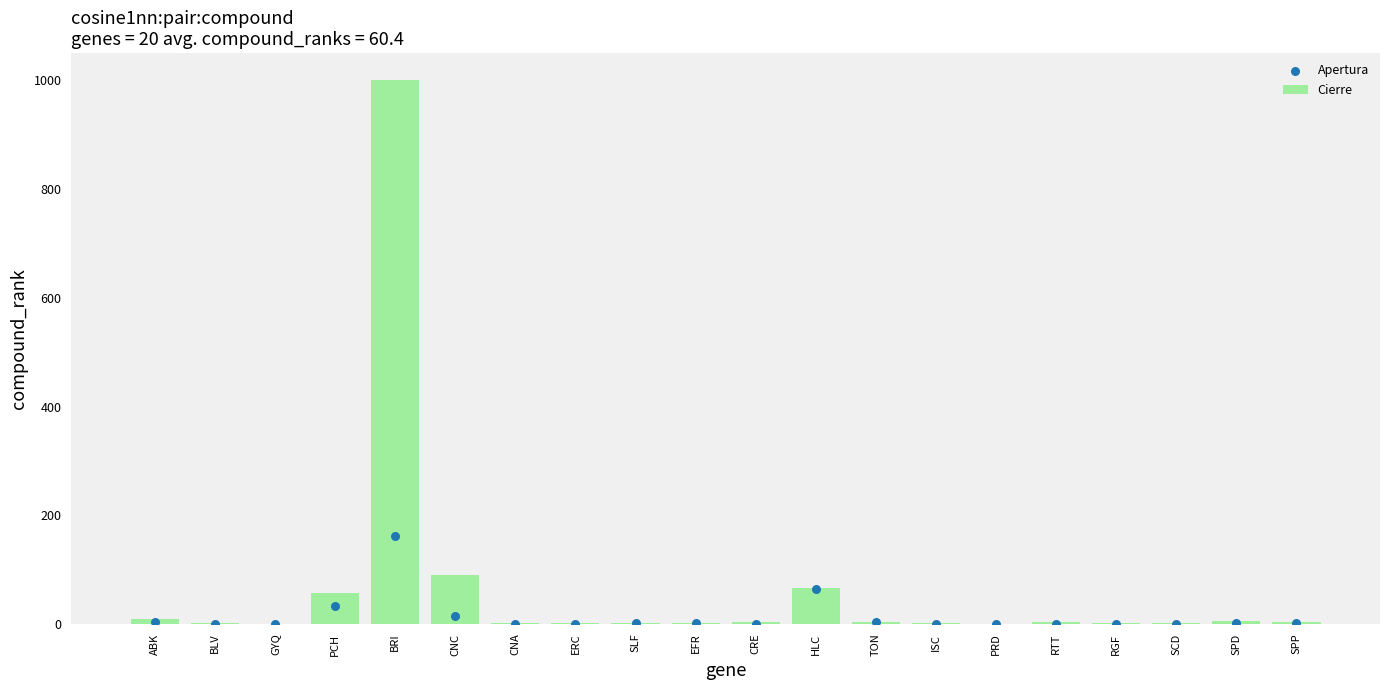

Which series contains the lowest Y value?

Apertura